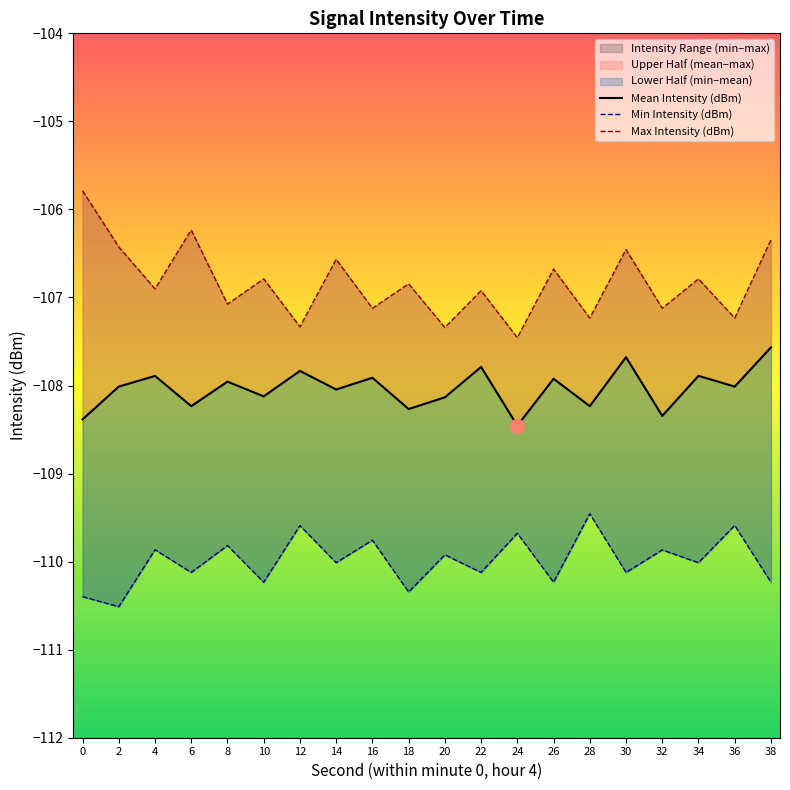

The value of Min Intensity (dBm) at 6 is -110.1. True or false?

True